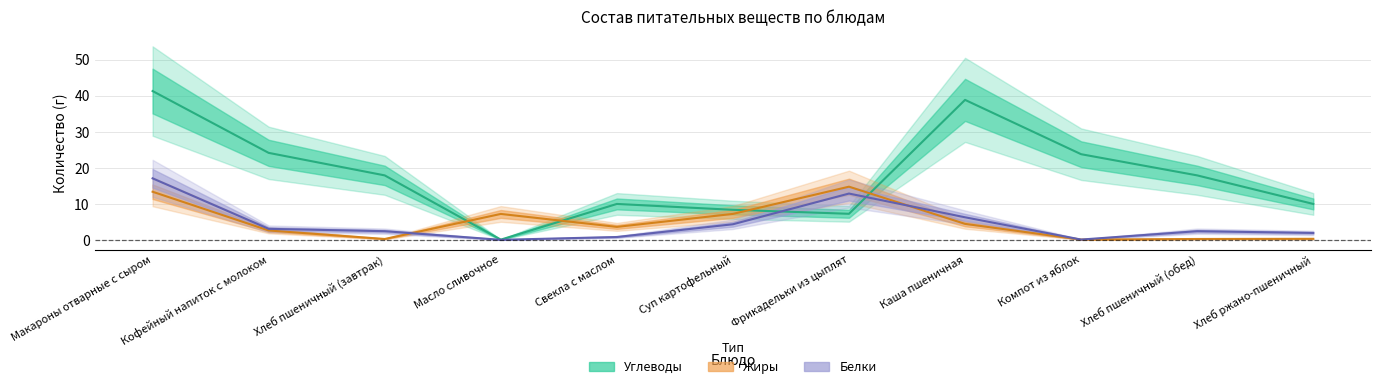

Which series changed the most between Кофейный напиток с молоком and Хлеб пшеничный (обед)?

Углеводы